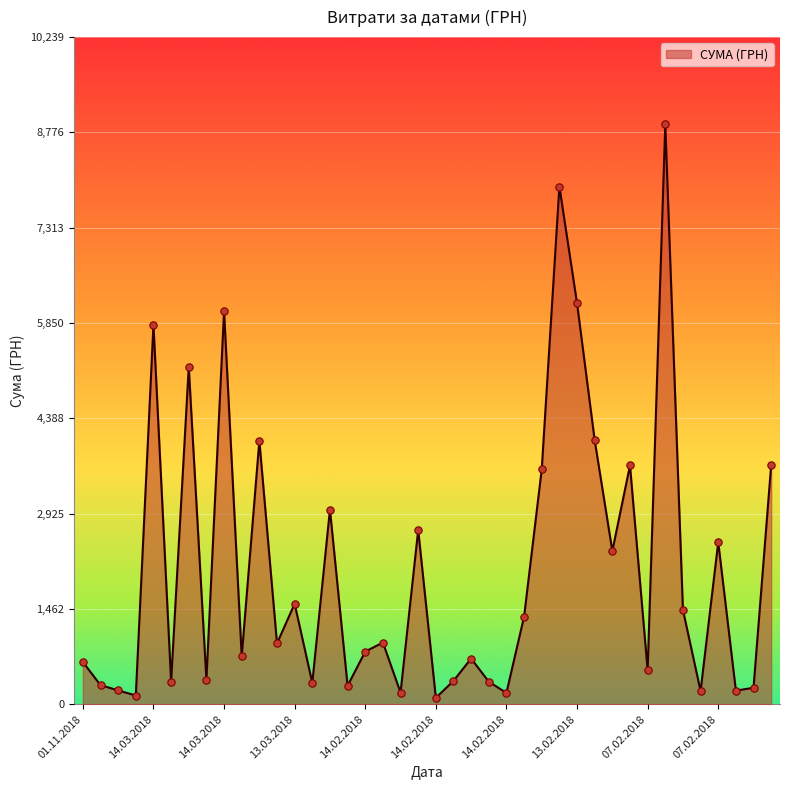

What is the maximum value shown in the chart?

8903.7